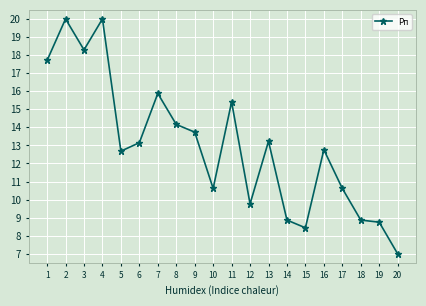

What is the sum of all values?

259.9